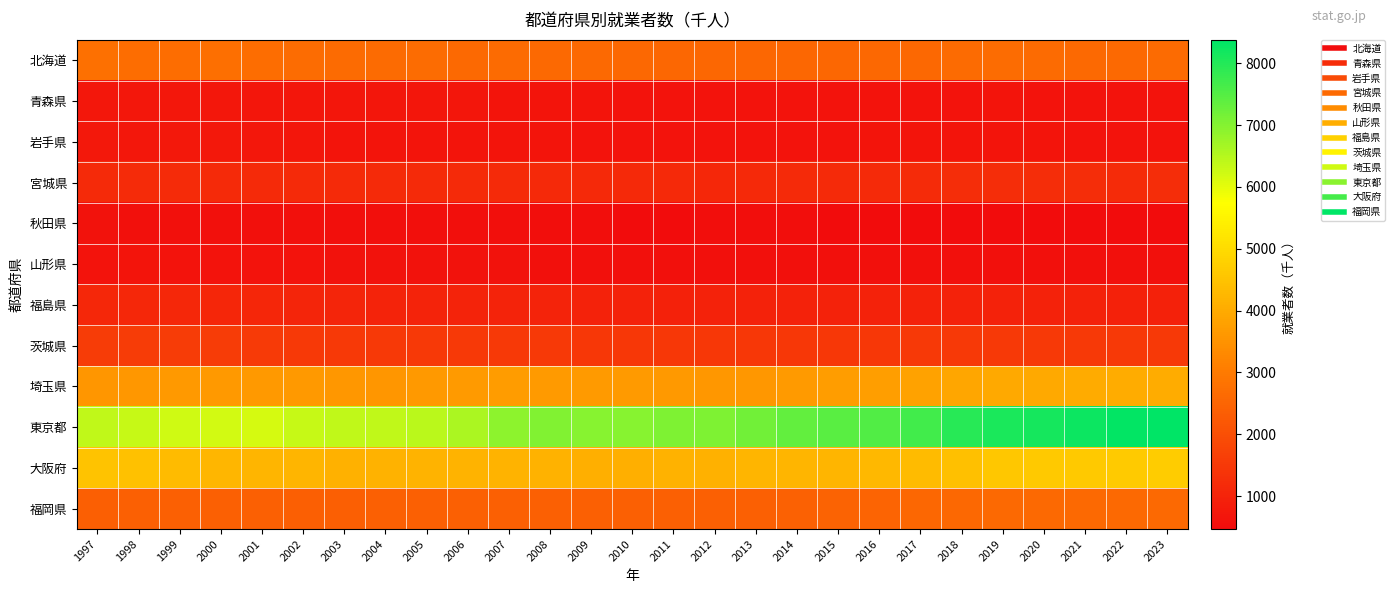

How many data points does each series have?

27